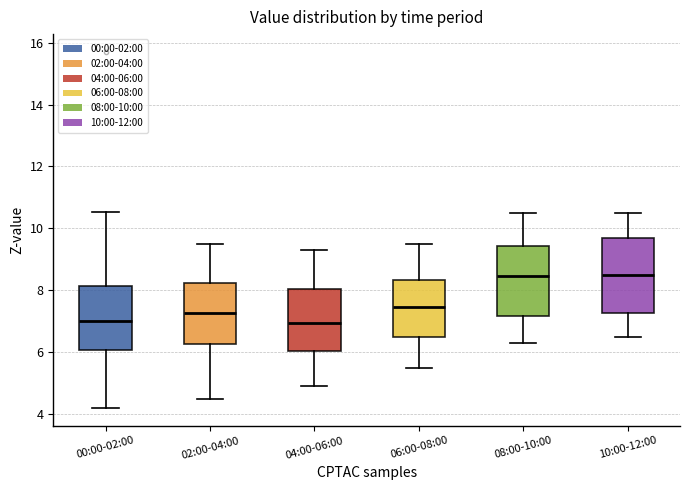

Reading left to right, read every box against the y-axis: the position of its median line, the range the box covers, and the ends of its whiskers. The values are not printed on the chart, so give them approximately, as read against the axis.

00:00-02:00: median 7.0, box 6.0 to 8.2, whiskers 4.2 to 10.6
02:00-04:00: median 7.2, box 6.2 to 8.2, whiskers 4.6 to 9.6
04:00-06:00: median 7.0, box 6.0 to 8.0, whiskers 5.0 to 9.4
06:00-08:00: median 7.4, box 6.4 to 8.4, whiskers 5.6 to 9.6
08:00-10:00: median 8.4, box 7.2 to 9.4, whiskers 6.4 to 10.6
10:00-12:00: median 8.6, box 7.2 to 9.8, whiskers 6.6 to 10.6